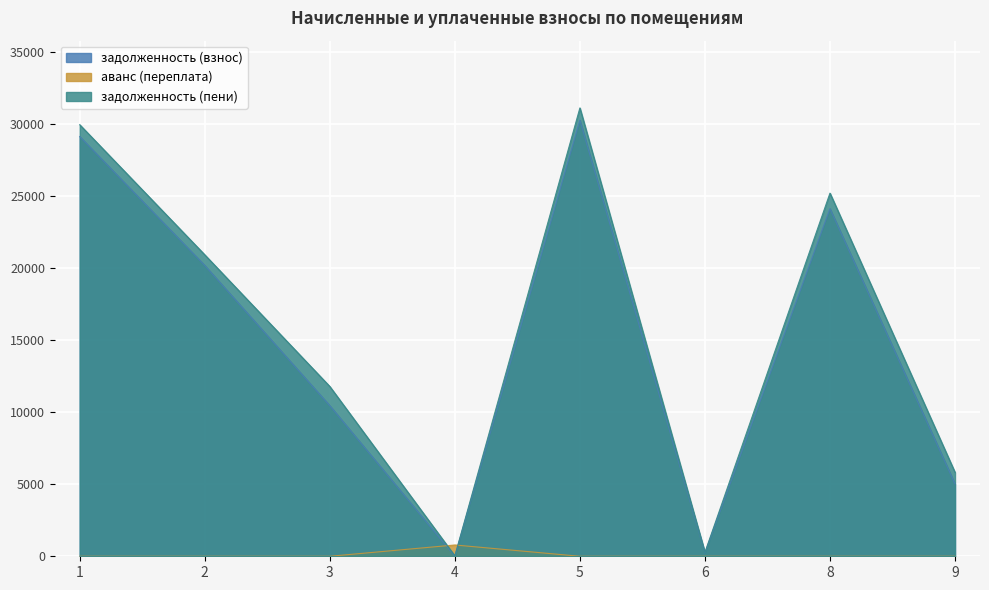

At which category is the sum across all series the highest?

5